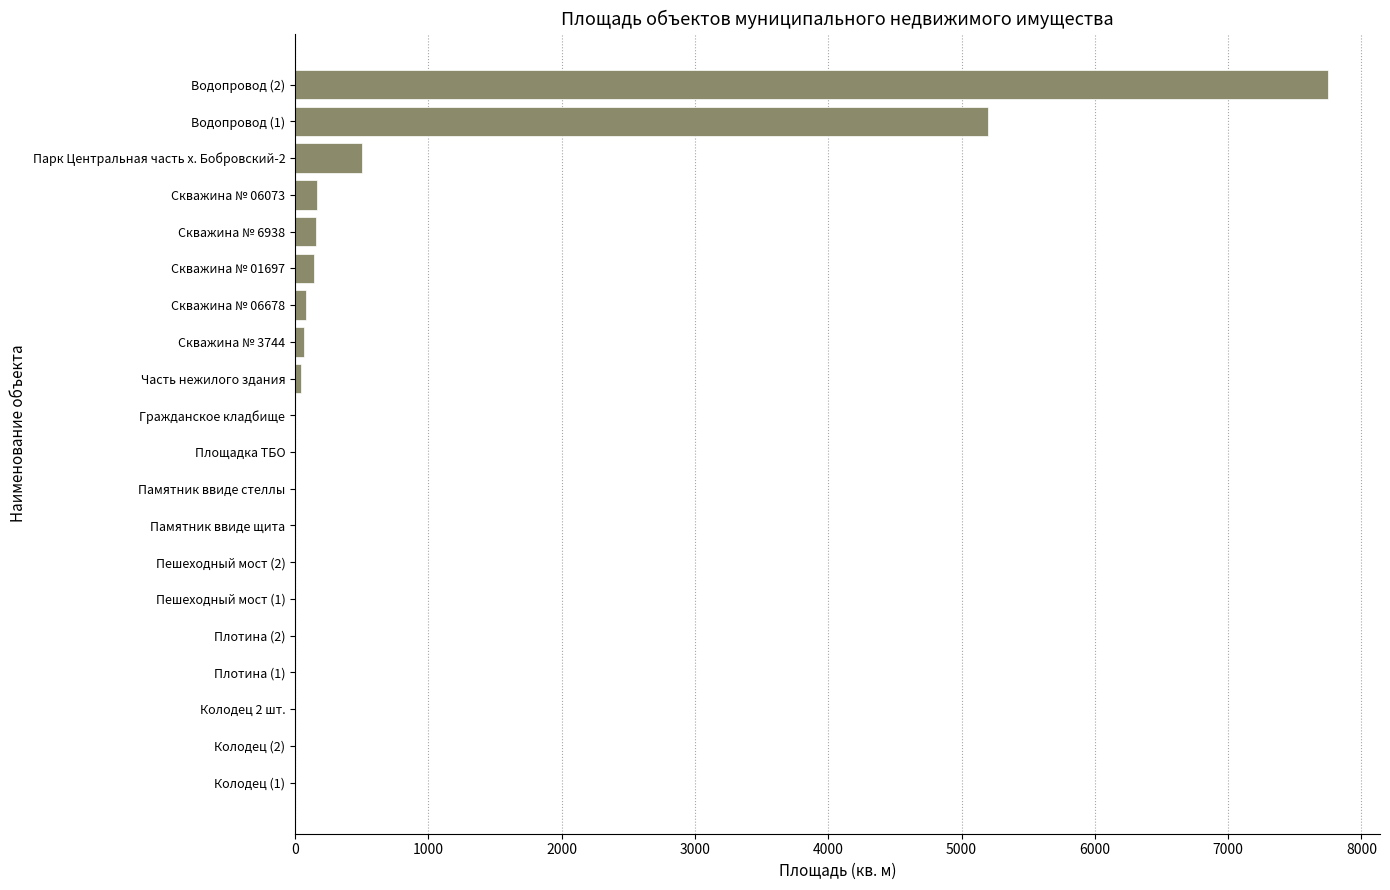

Where is the data nearest to the value 3876?

Водопровод (1)